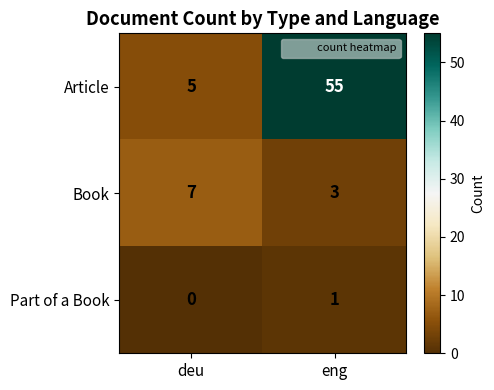

What is the maximum value shown in the chart?

55